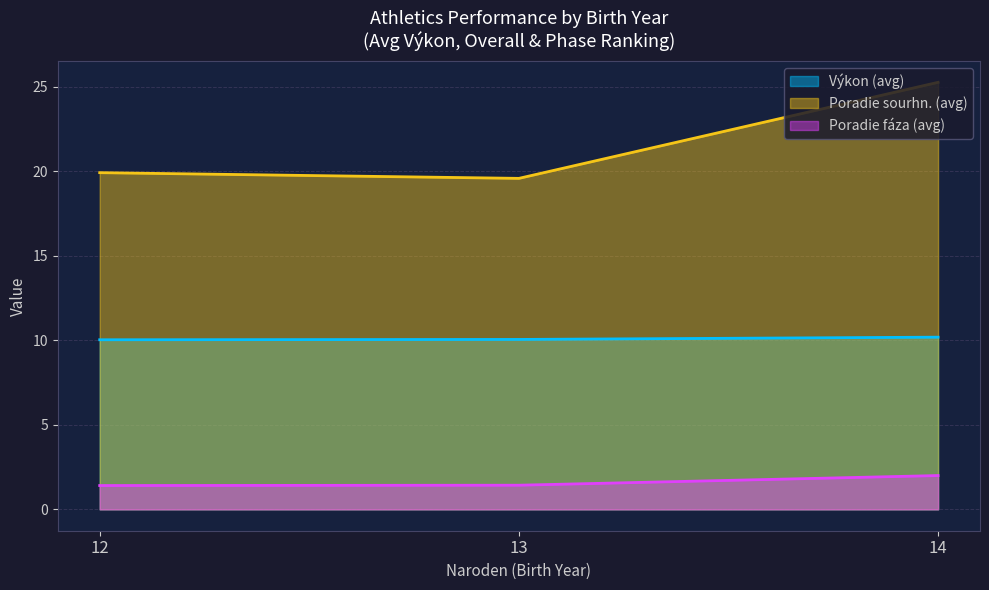

Is it true that Poradie sourhn. (avg) equals 19.6 at 13?

True